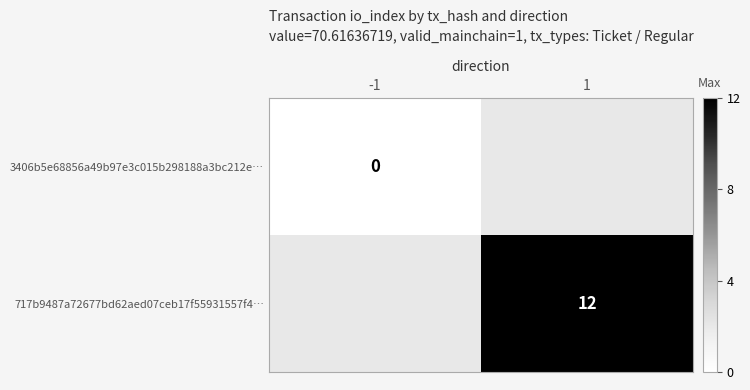

True or false: 717b9487a72677bd62aed07ceb17f55931557f4… has a value of 12 at 1.

True